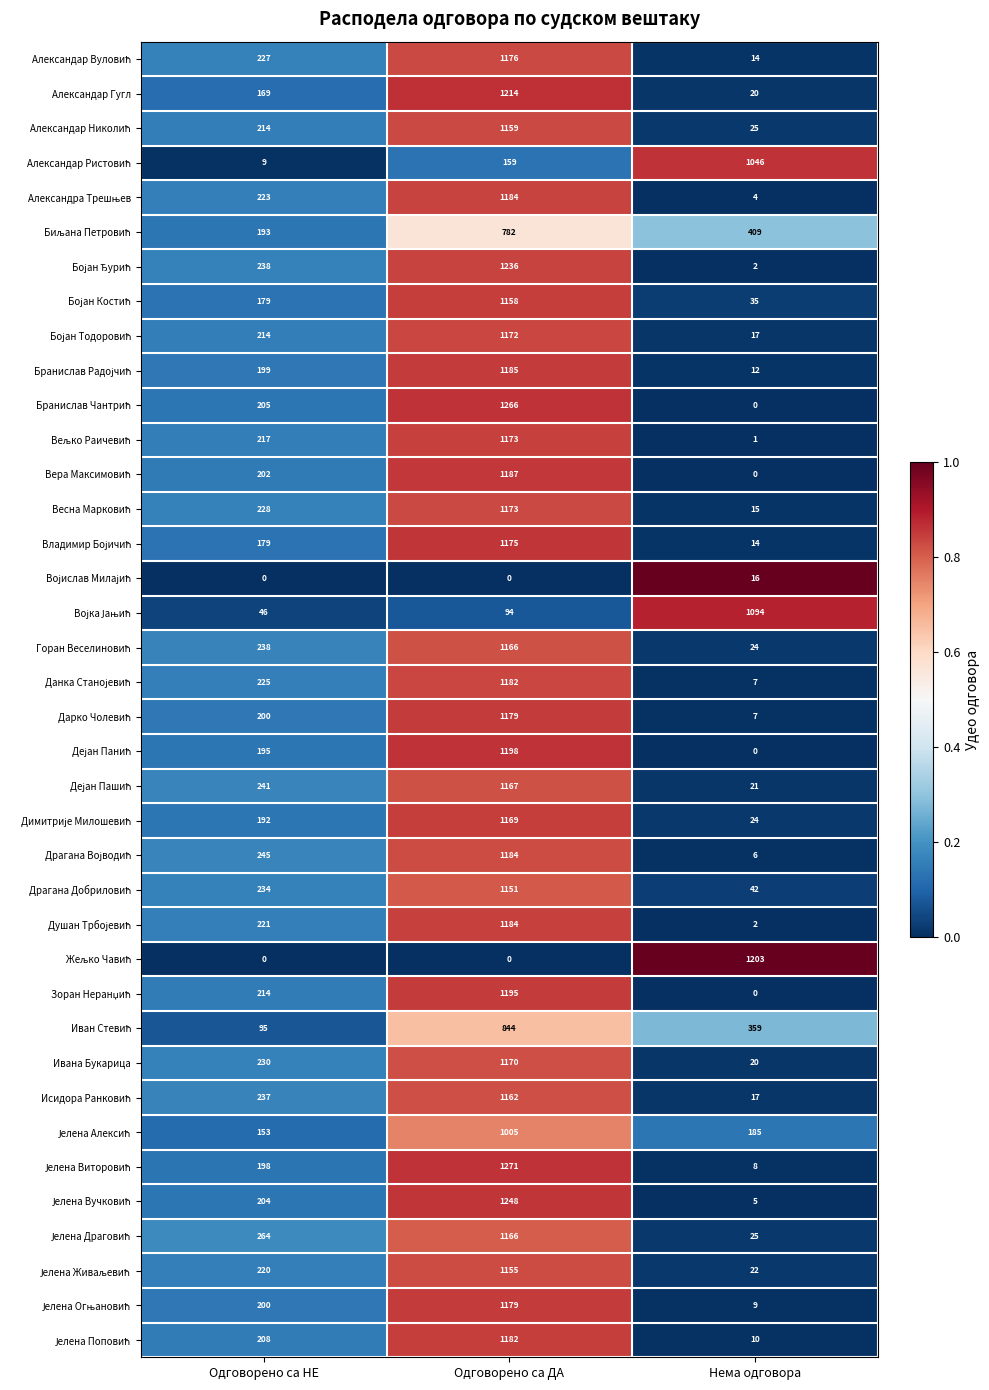

What is the difference between the Ивана Букарица values at Одговорено са ДА and Одговорено са НЕ?

940